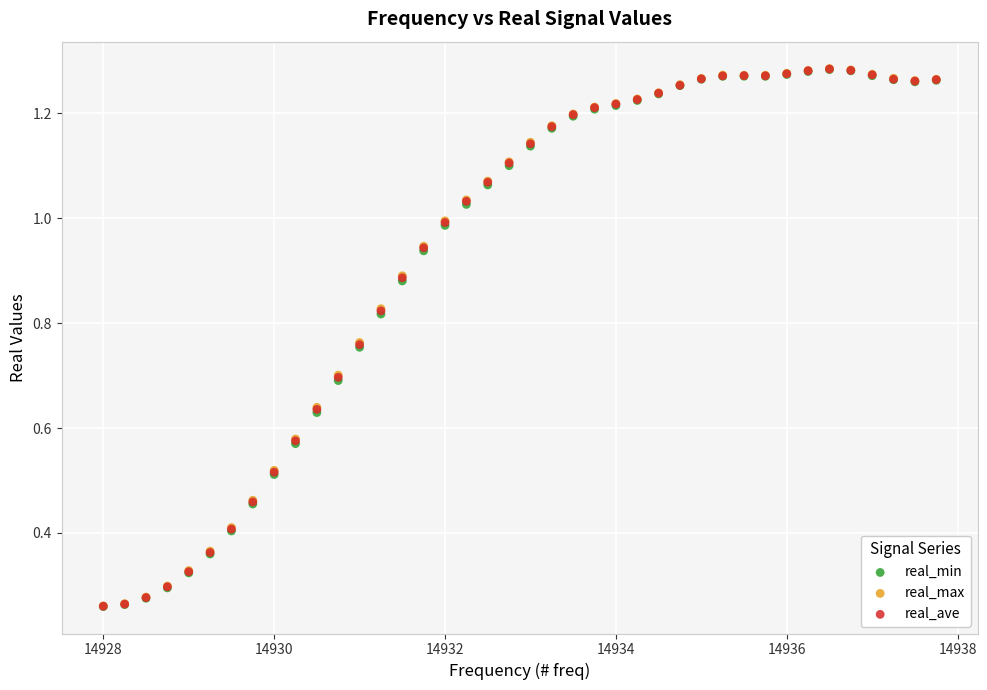

What are all the series names shown in the legend?

real_min, real_max, real_ave